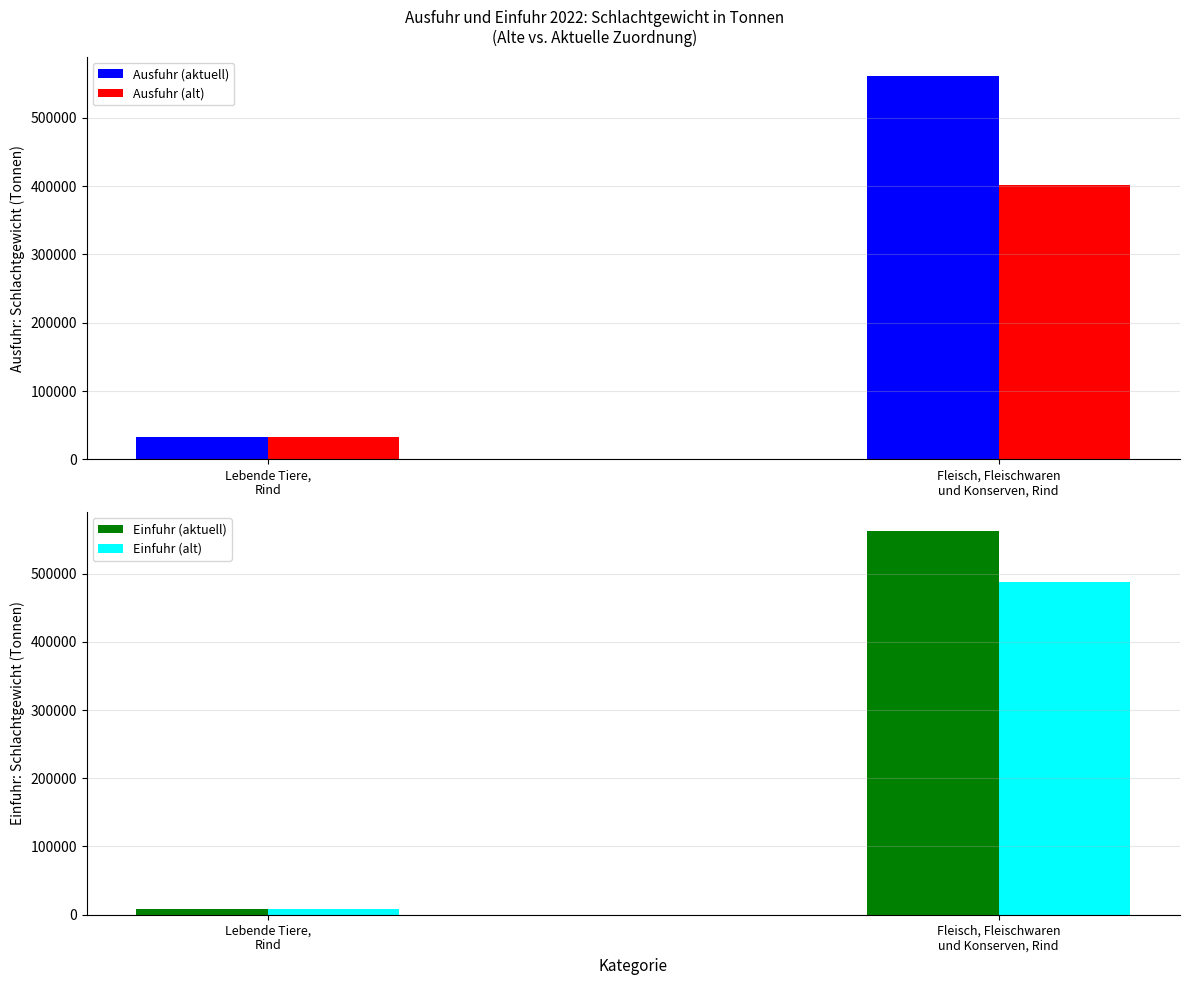

At how many categories does at least one series exceed 171214?

1